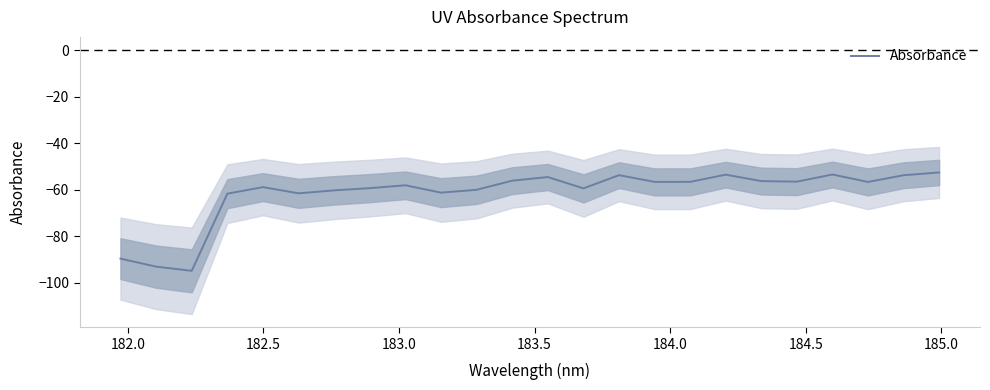

How many values are below -56?

18